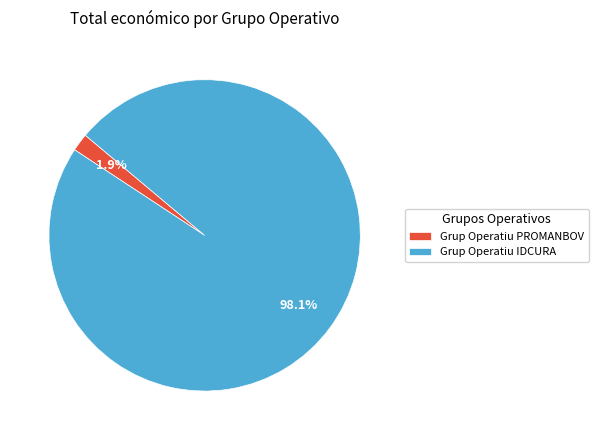

What percentage is the Grup Operatiu PROMANBOV slice, to the nearest percent?

2%